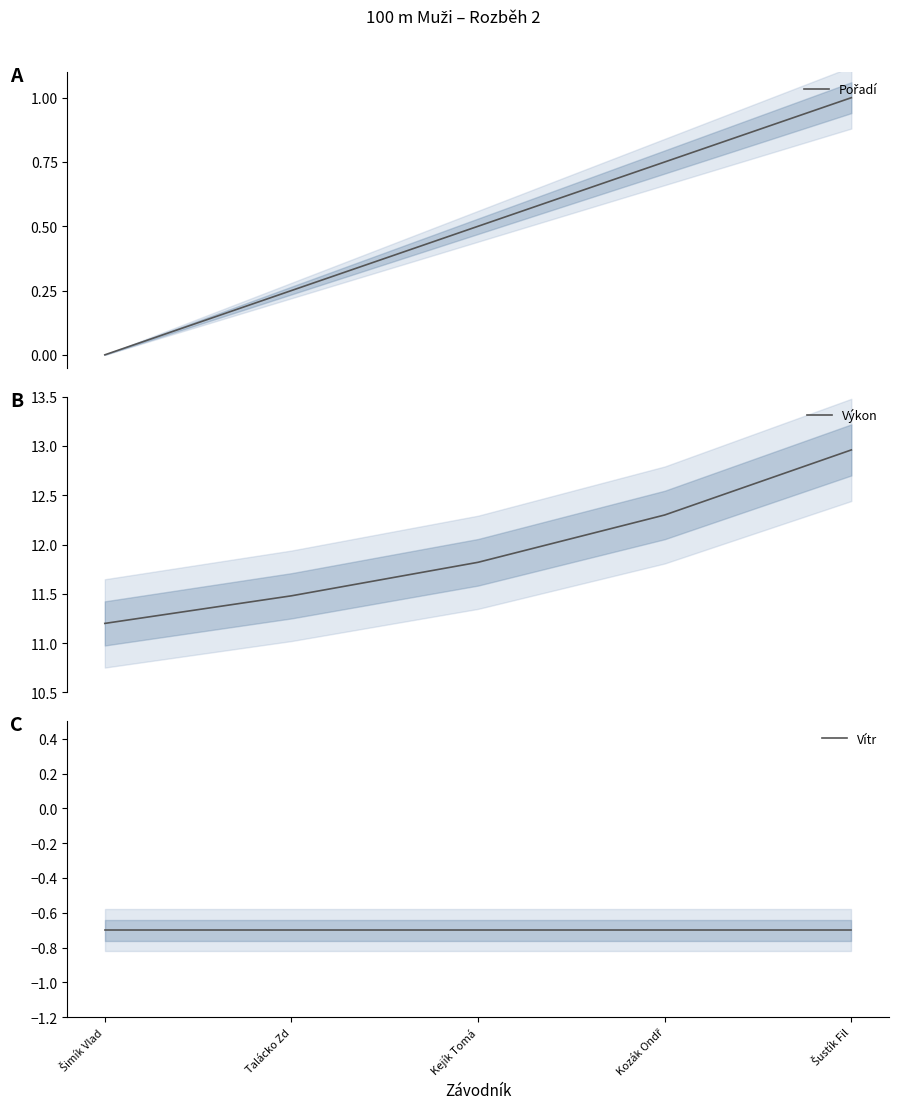

Is it true that Vítr equals -0.7 at Kozák Ondř?

True